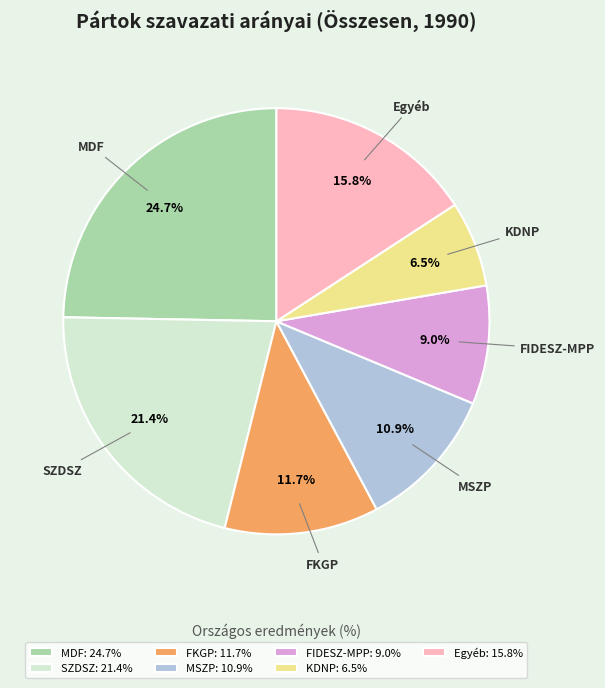

Approximately how many times larger is the value at KDNP compared to FKGP?

0.6